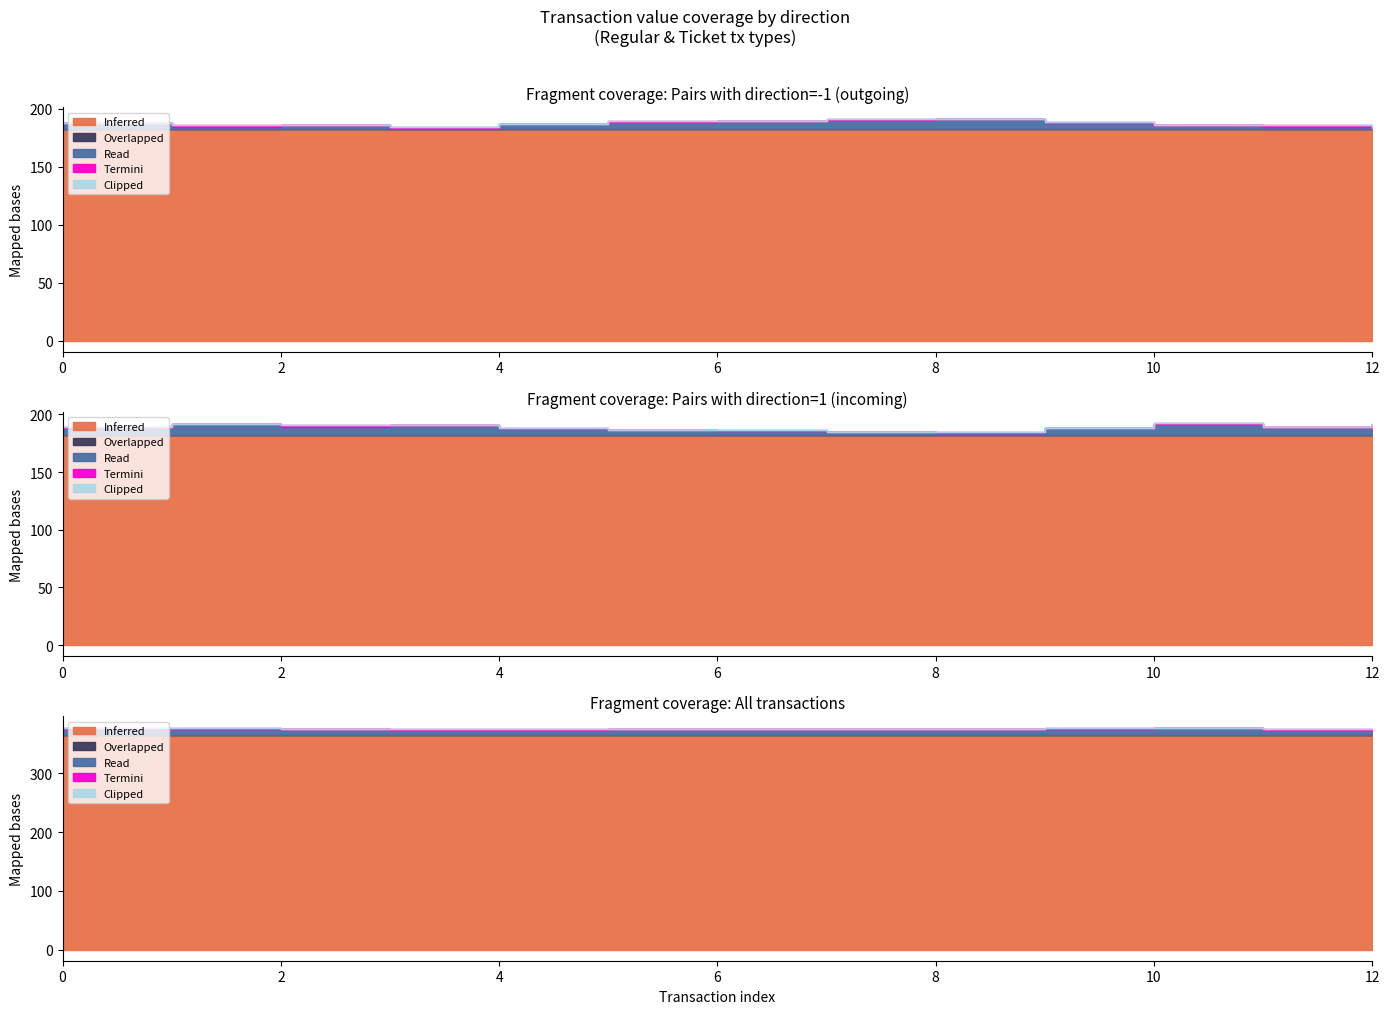

At 16, list the series in order from largest to smallest.

Inferred, Read, Overlapped, Termini, Clipped